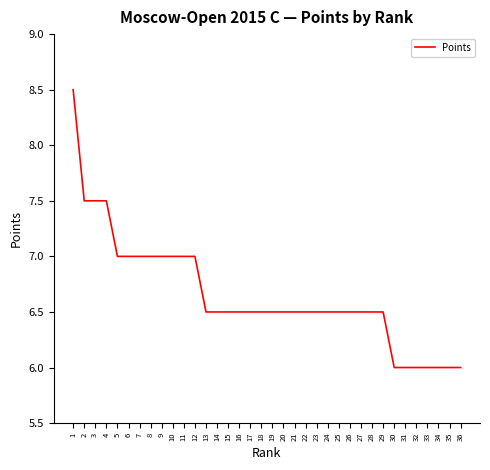

What is the difference between the maximum and minimum values?

2.5